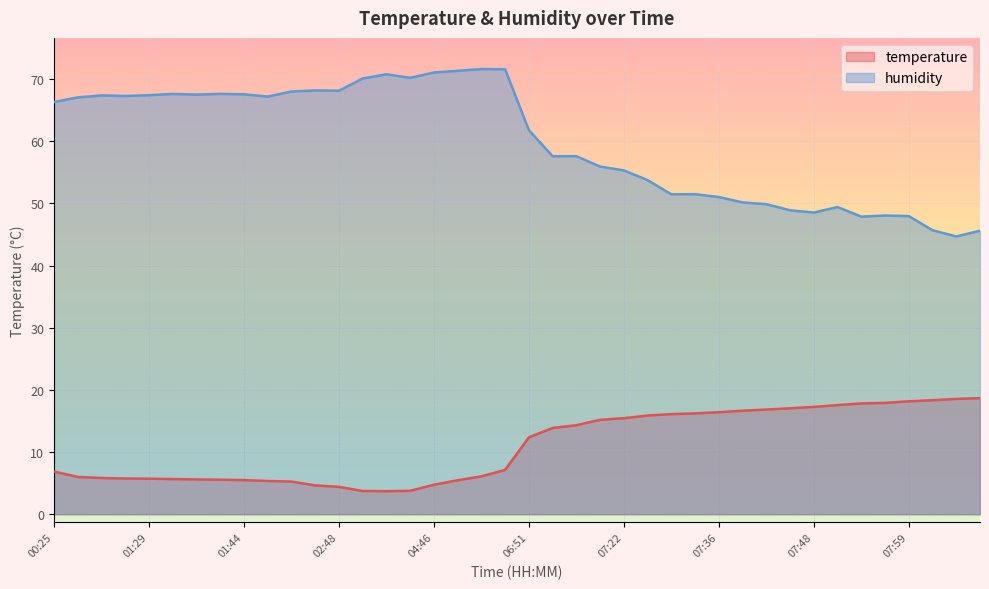

How many lines are shown in the chart?

2